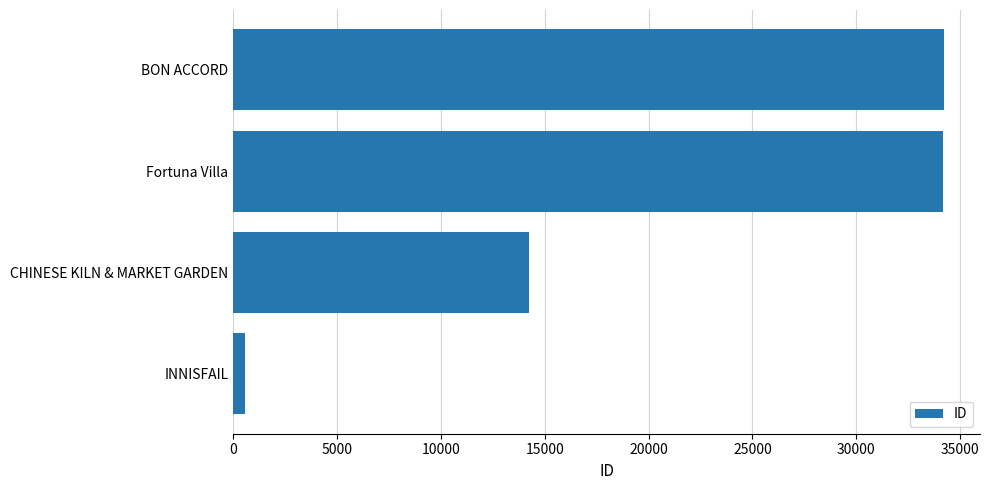

At which label is the value closest to 17414?

CHINESE KILN & MARKET GARDEN